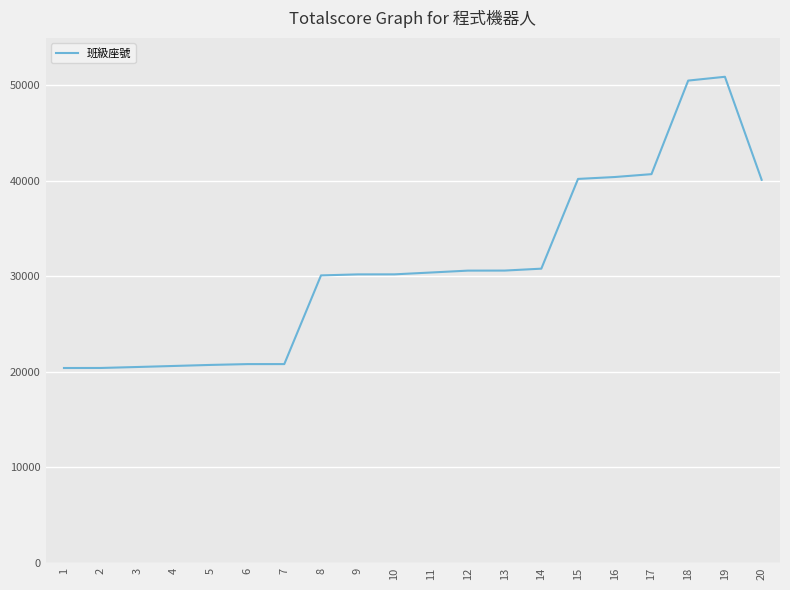

What is the difference between the maximum and minimum values?

30506